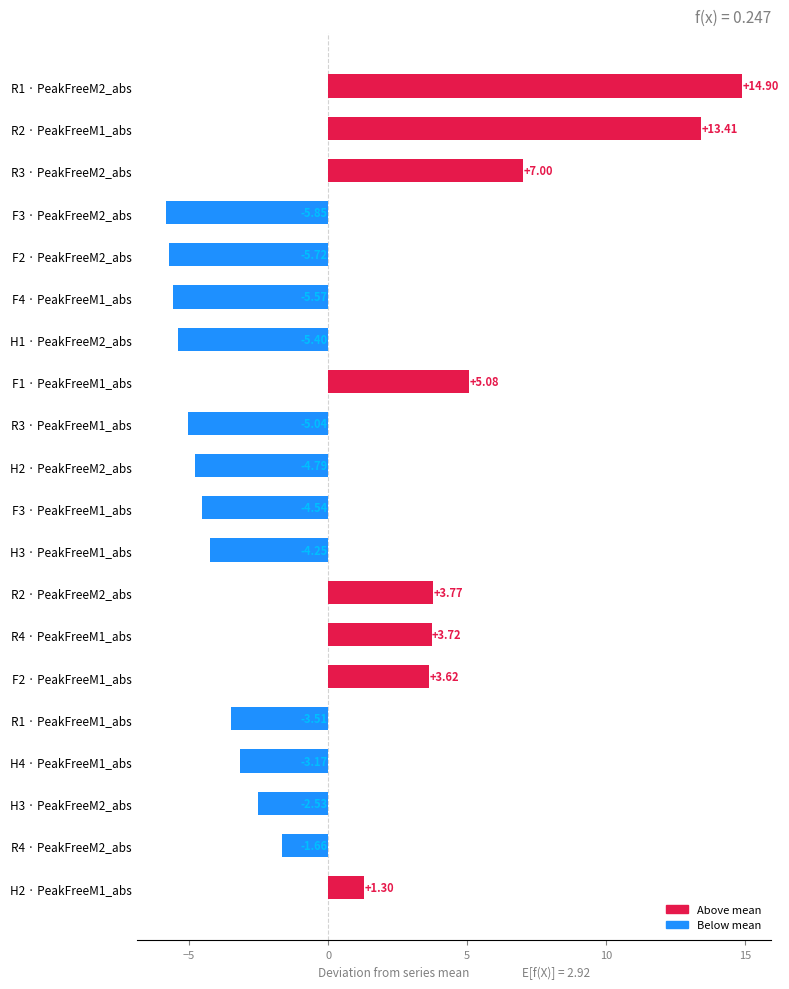

What is the sum of all values?

0.8